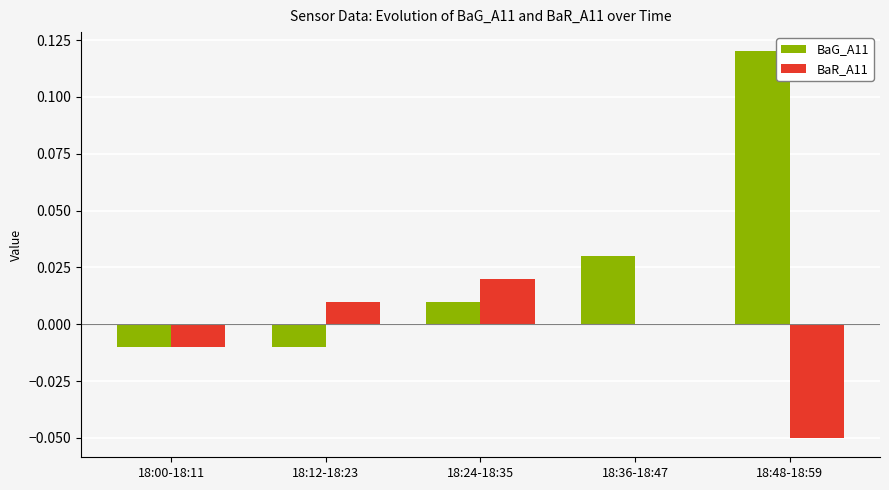

At which category does the chart reach its peak across all series?

18:48-18:59